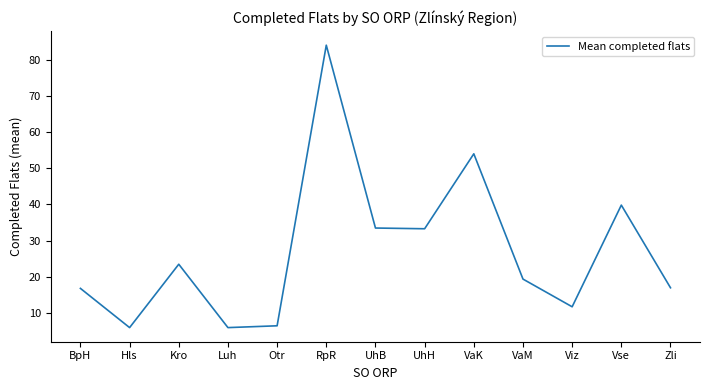

How many values are below 19?

6